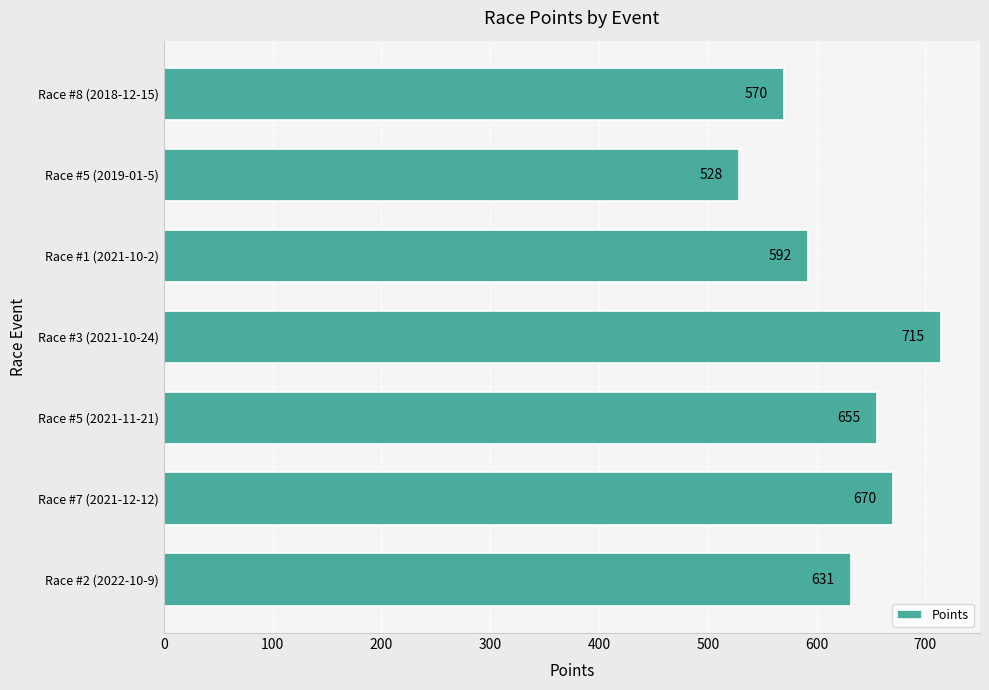

Is it true that the value at Race #2 (2022-10-9) is 631.3?

True